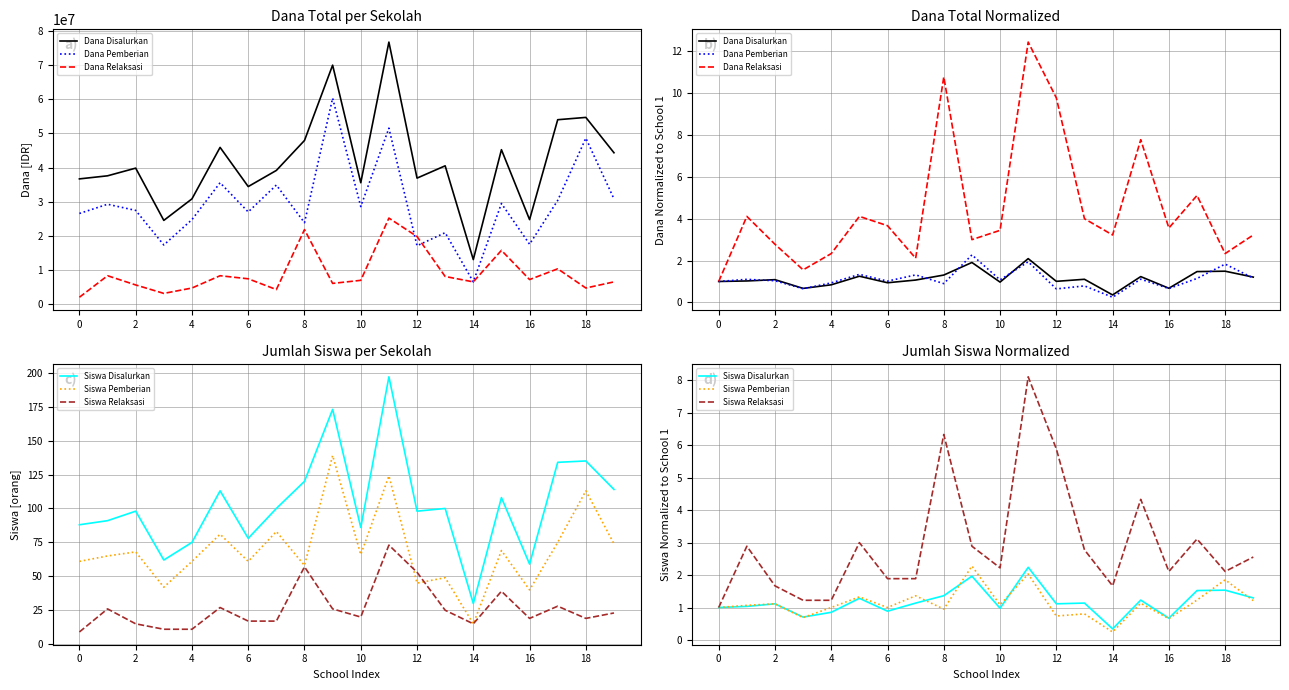

Is the value of Siswa Disalurkan at 18 greater than the value of Siswa Pemberian at 0?

Yes